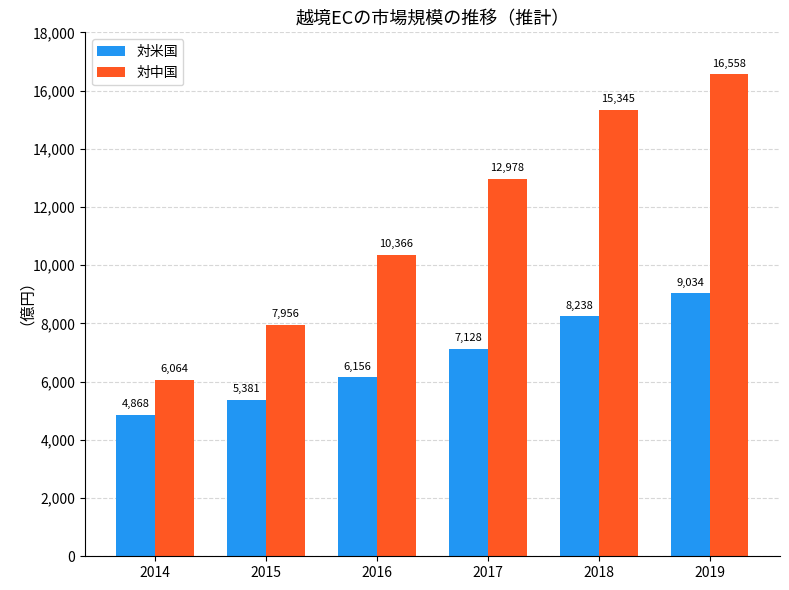

What is the maximum value shown in the chart?

16558